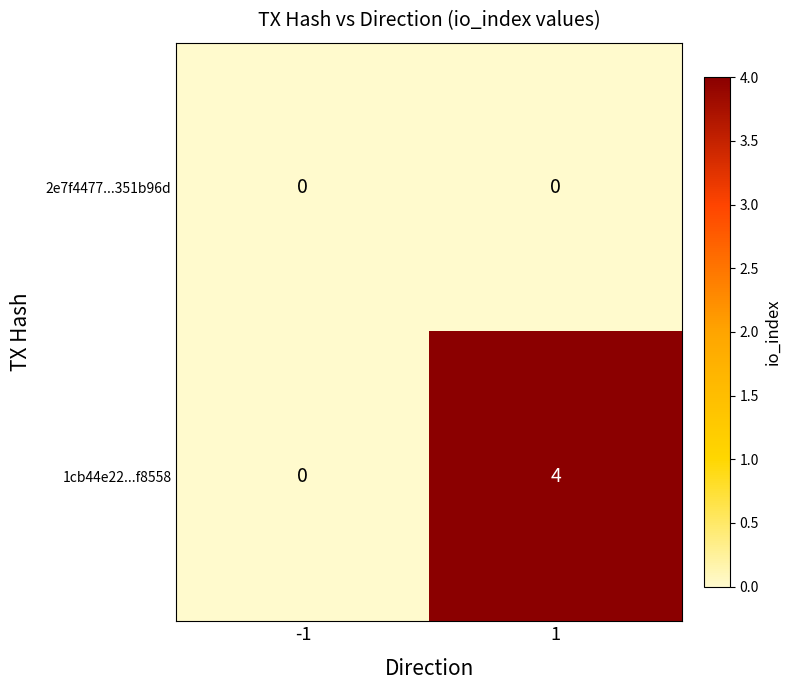

Rank the series at 1 from lowest to highest value.

2e7f4477...351b96d, 1cb44e22...f8558